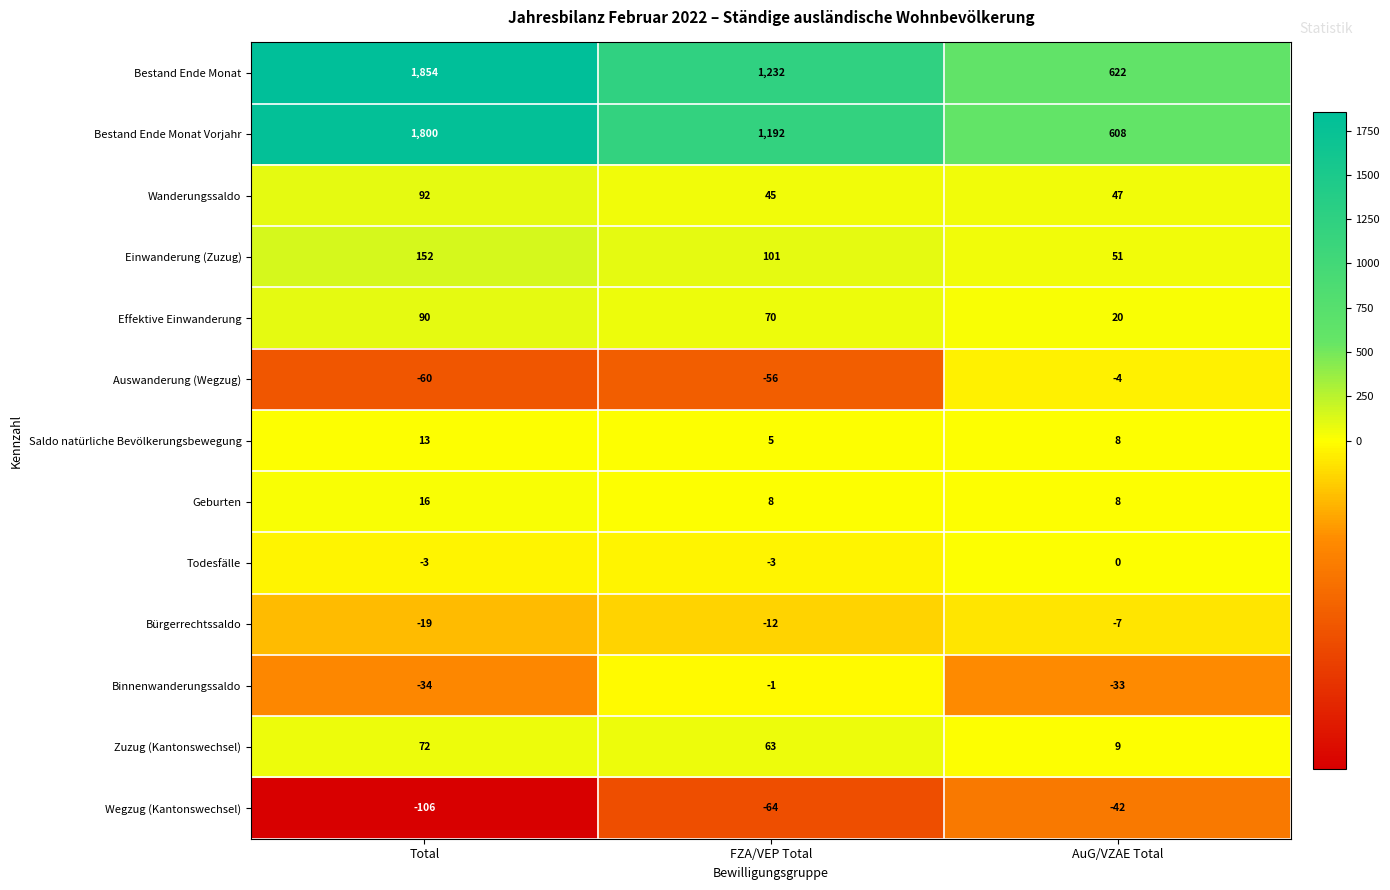

The Einwanderung (Zuzug) series shows 152 at Total. True or false?

True